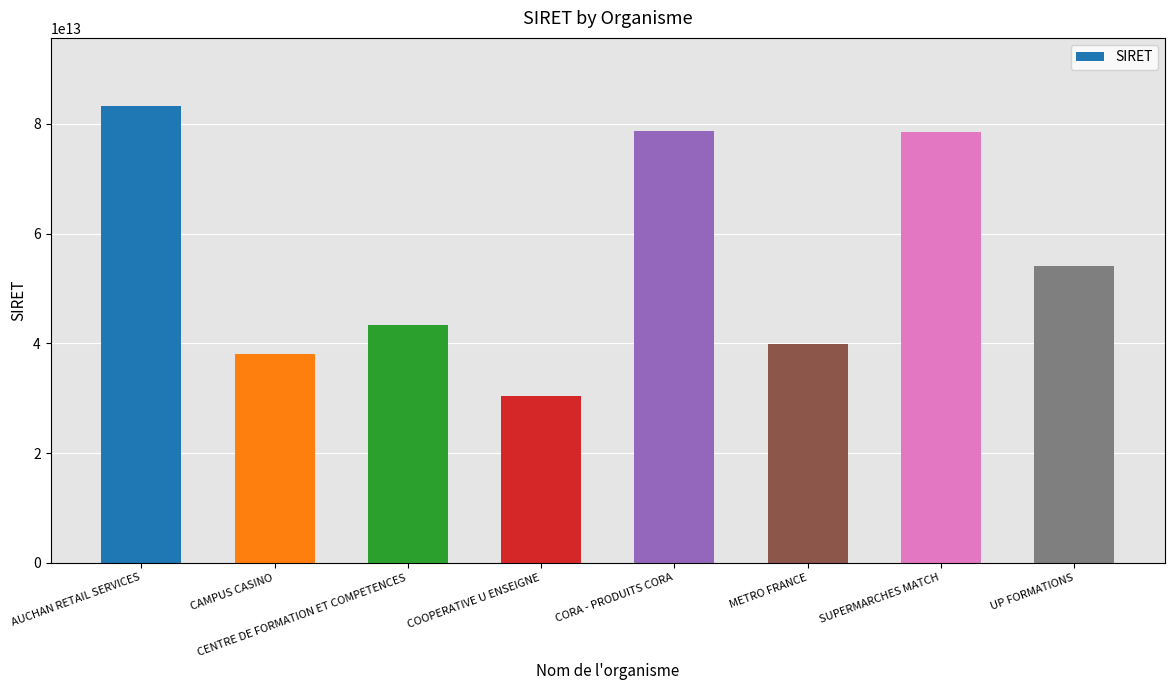

How many bars are there in total?

8